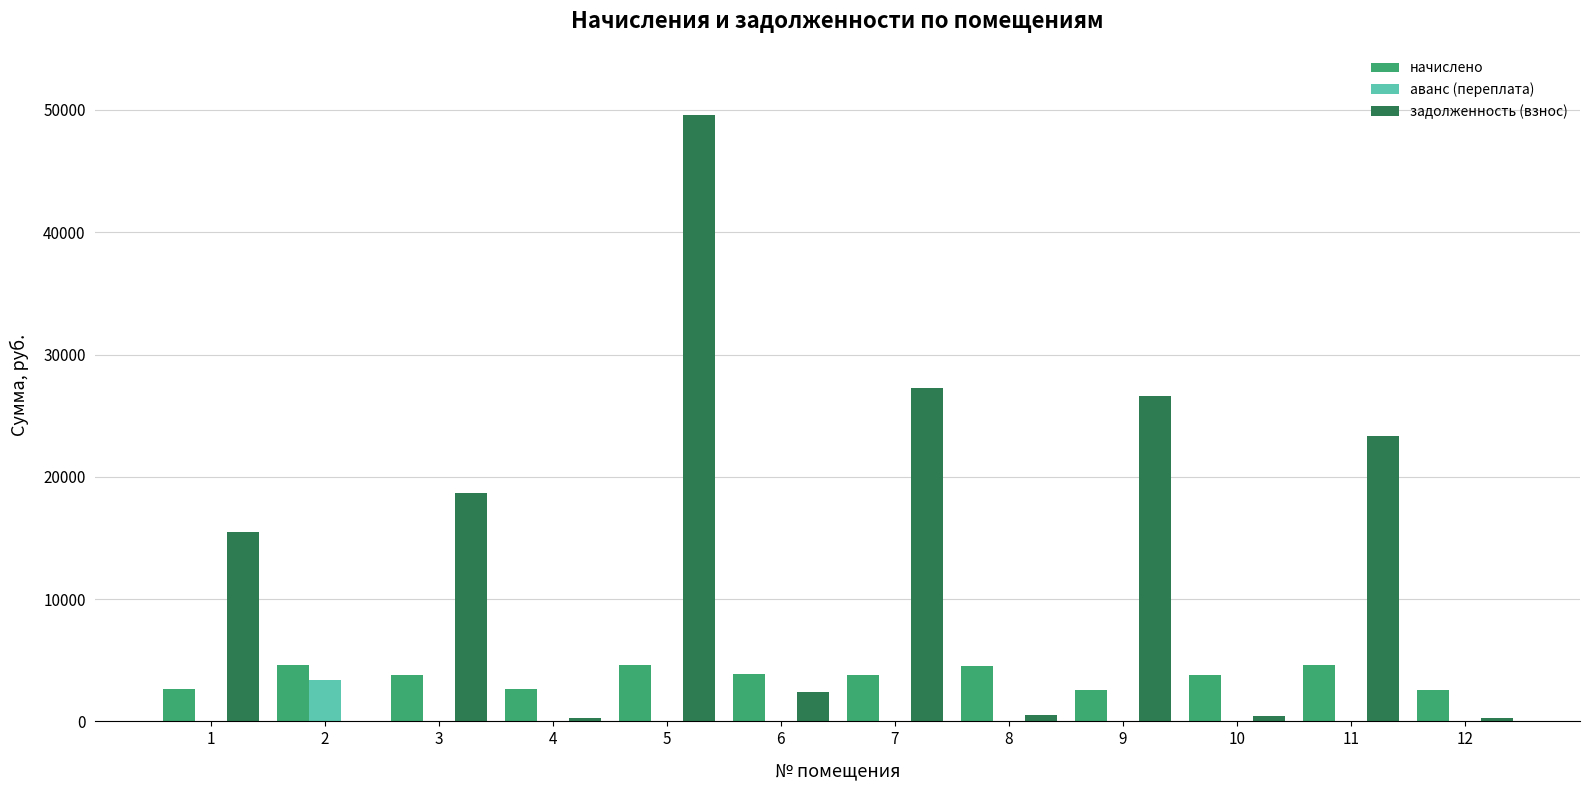

Between 2 and 3, which series saw the biggest shift?

задолженность (взнос)